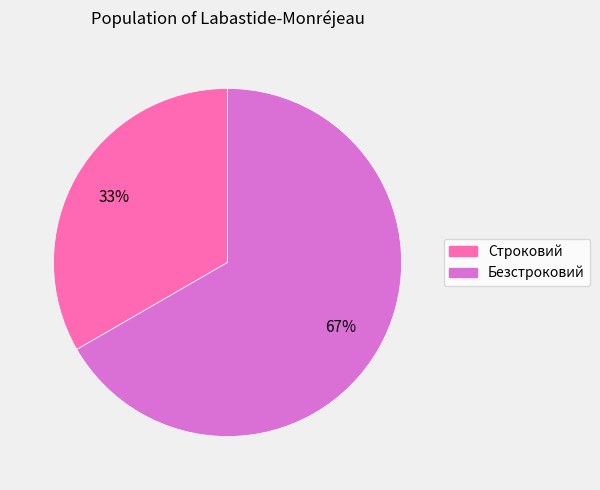

To the nearest percent, what is the average slice percentage?

50%